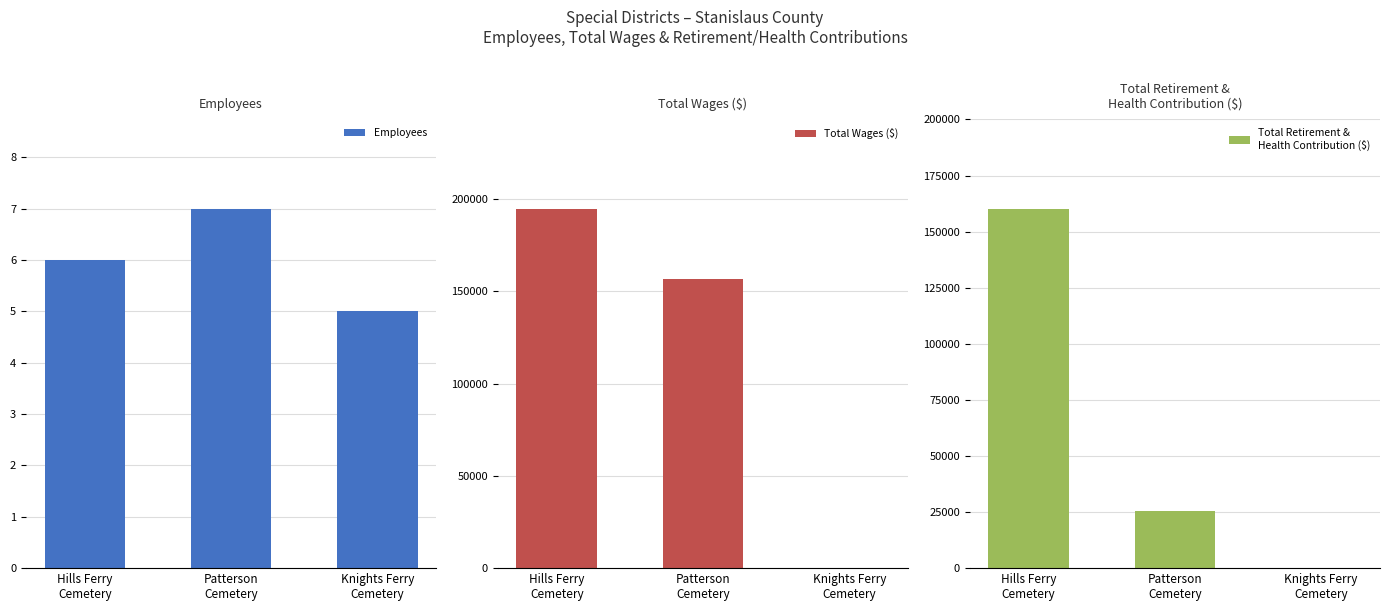

At which category is the sum across all series the highest?

Hills Ferry
Cemetery